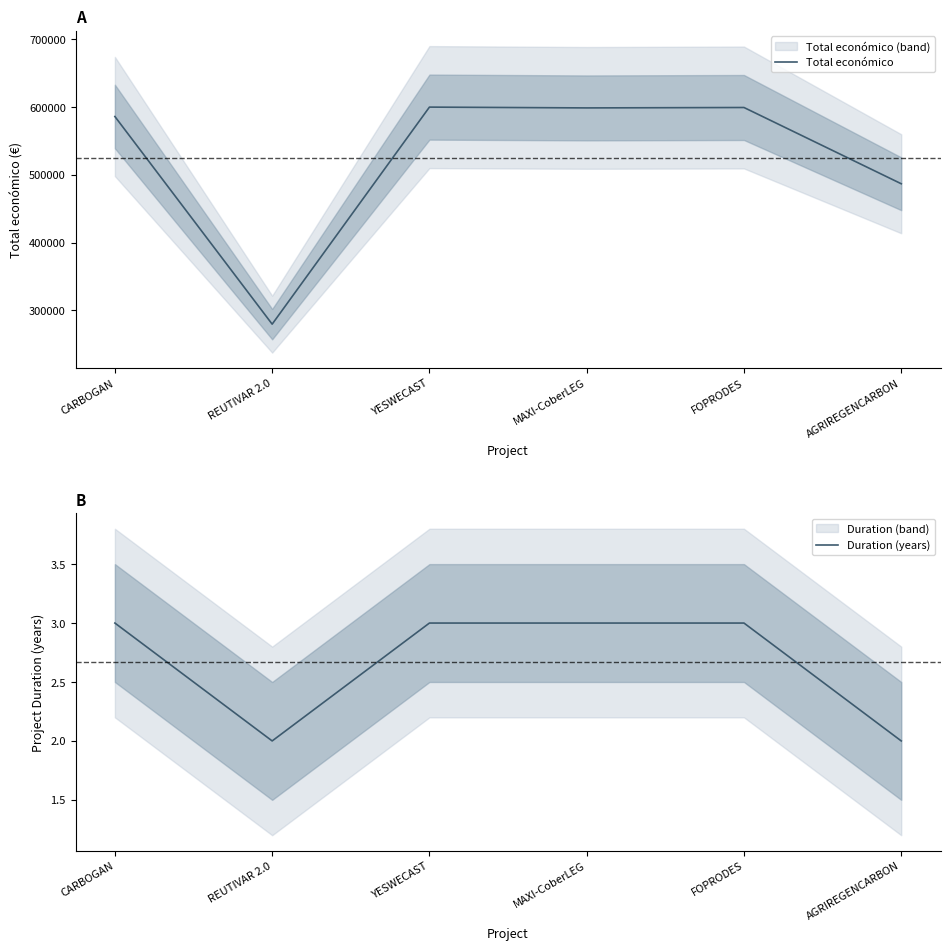

What is the sum of the Duration (years) values at CARBOGAN and MAXI-CoberLEG?

6